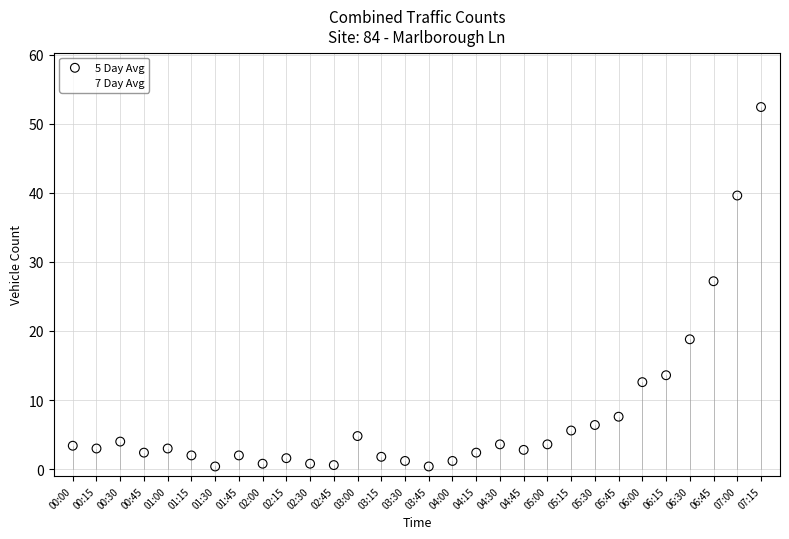

Across all series, what Y value is closest to 26?

27.2